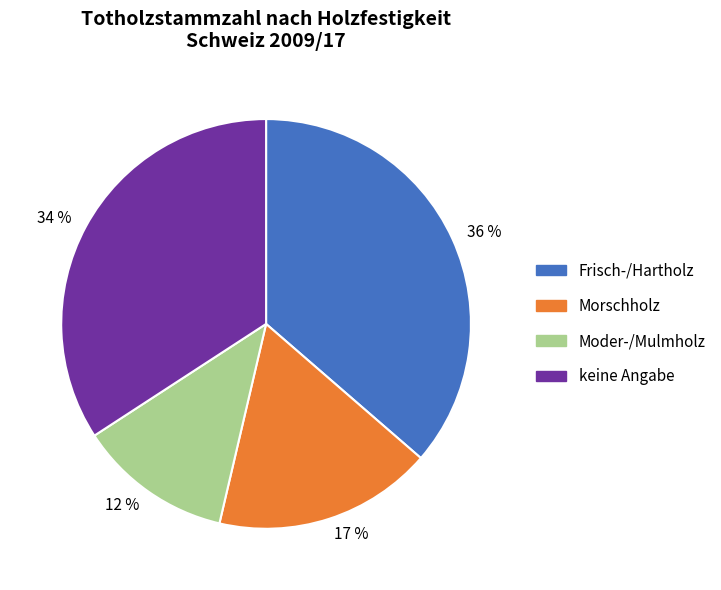

Which slice is the smallest?

12 %